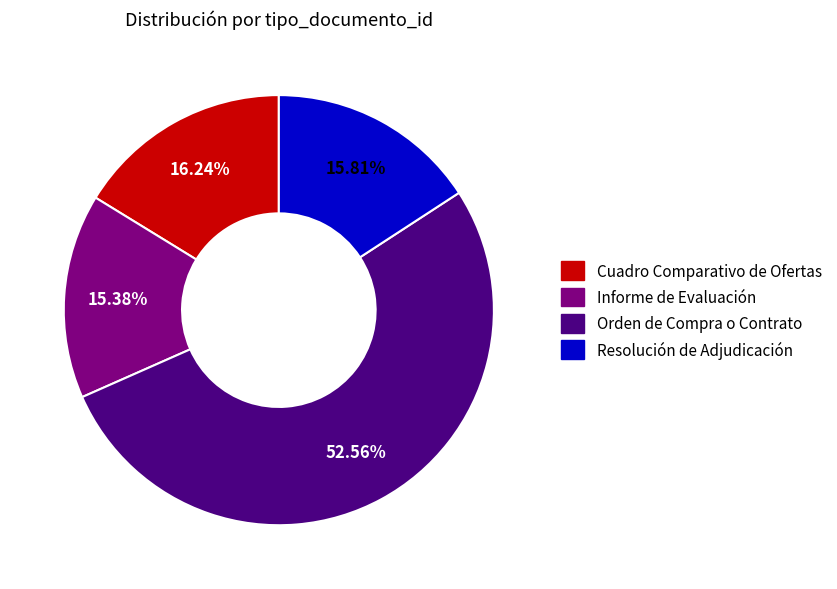

Which slice is the largest?

Orden de Compra o Contrato